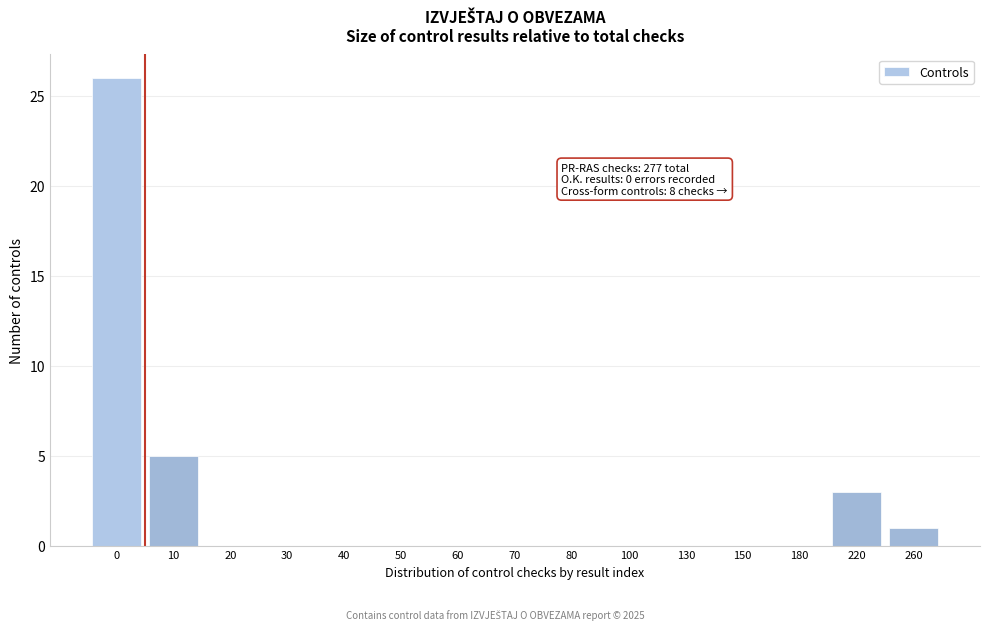

Reading left to right, list all the values displayed in this chart.

0=26	10=5	20=0	30=0	40=0	50=0	60=0	70=0	80=0	100=0	130=0	150=0	180=0	220=3	260=1